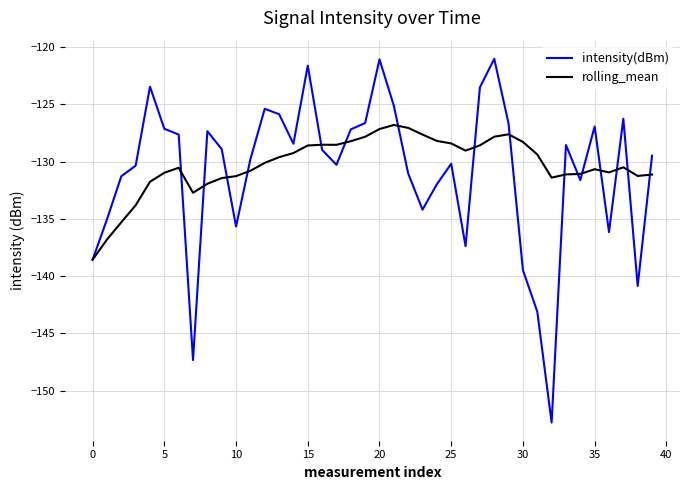

Which series has the largest range (max minus min)?

intensity(dBm)